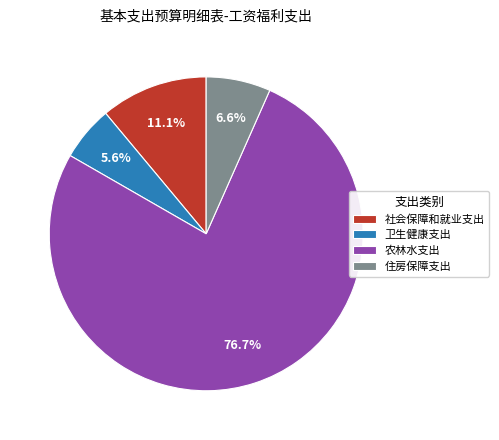

To the nearest percent, what is the difference between the 农林水支出 and 住房保障支出 slice percentages?

70%